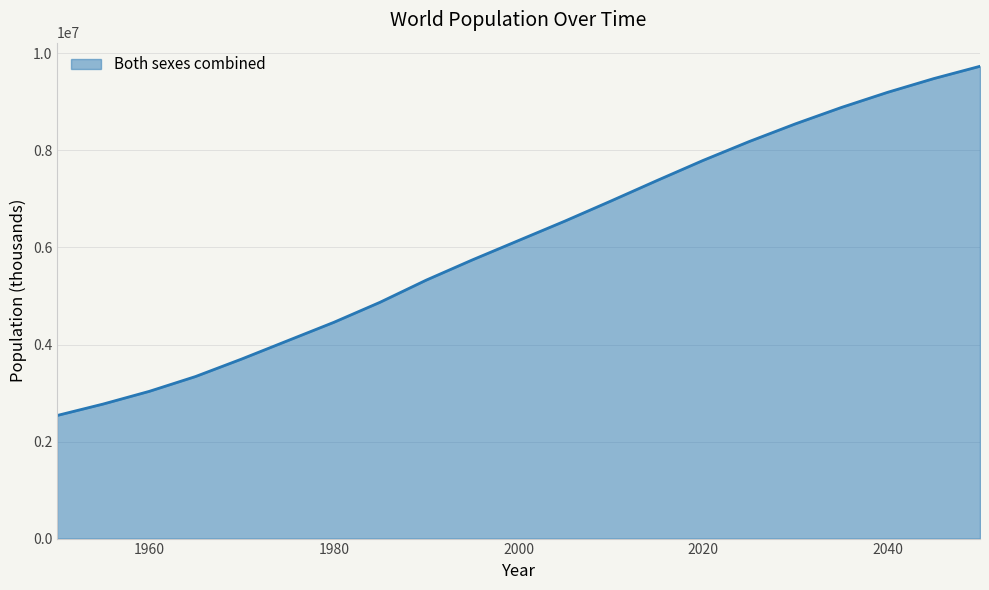

What is the smallest value displayed?

2536431